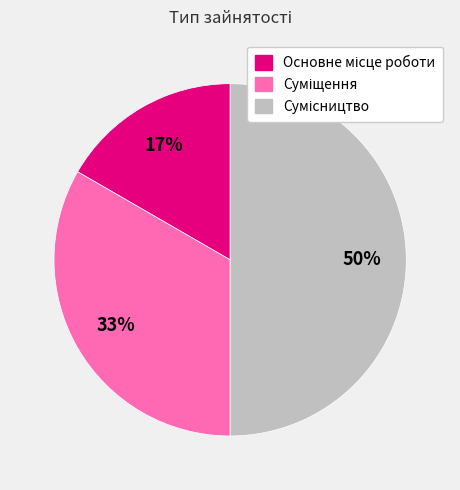

To the nearest percent, what is the difference between the largest and smallest slice percentages?

33%